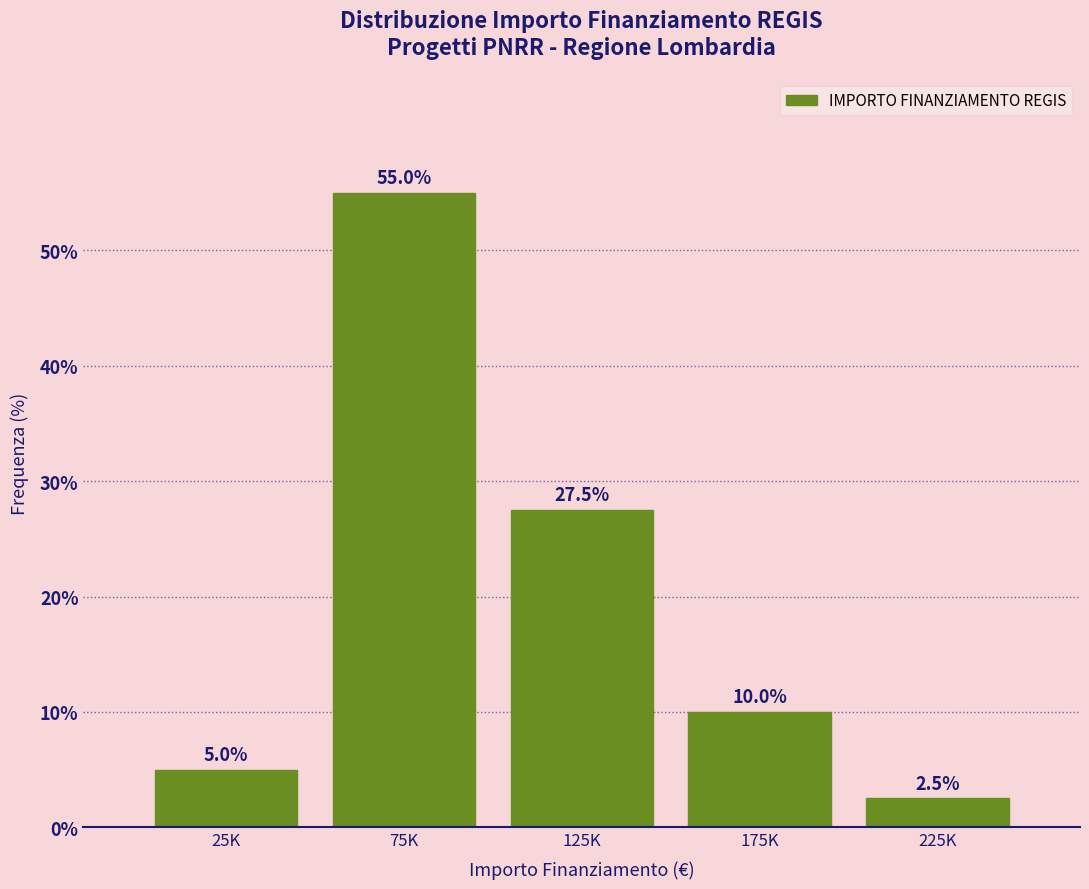

Reading left to right, list all the values displayed in this chart.

5.0	55.0	27.5	10.0	2.5